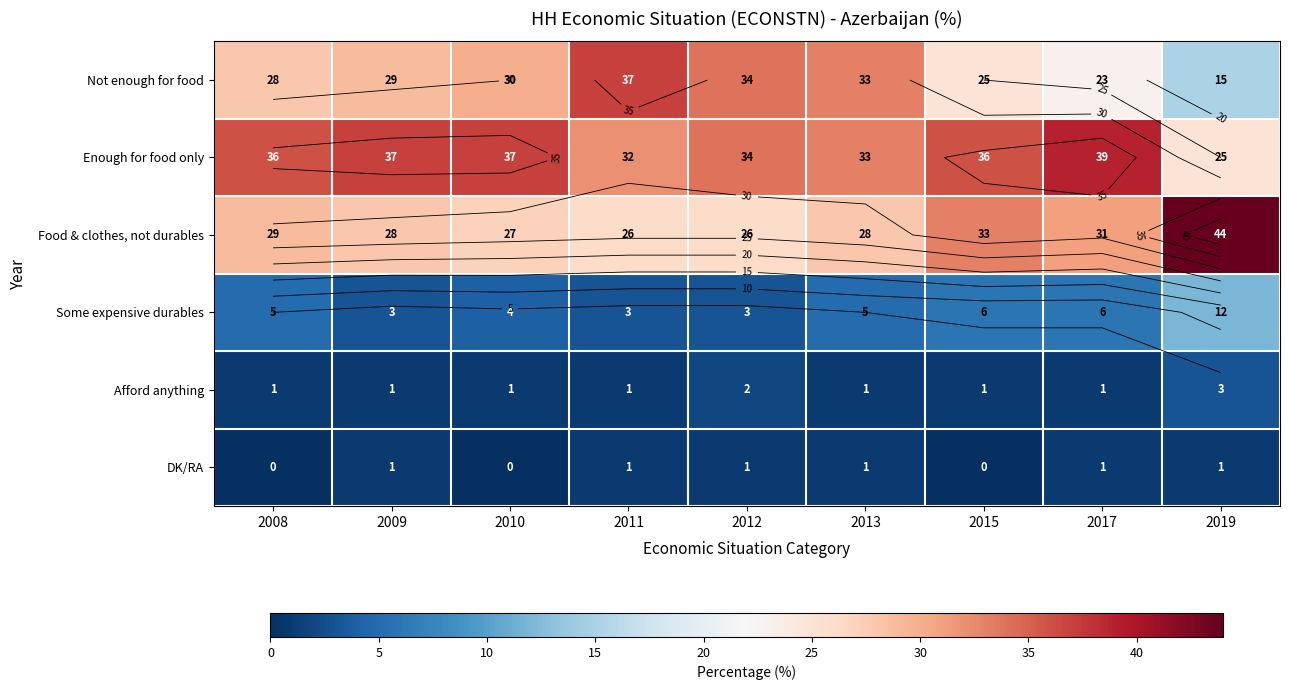

Is it true that row_0 equals 38 at 2015?

False